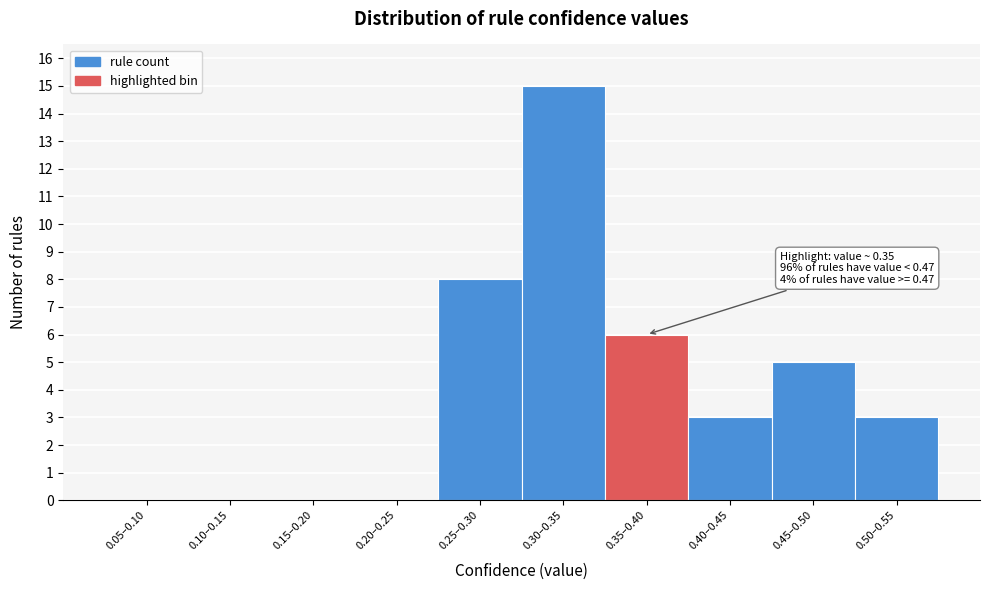

Reading left to right, what are all the values shown in this chart?

0.05–0.10=0	0.10–0.15=0	0.15–0.20=0	0.20–0.25=0	0.25–0.30=8	0.30–0.35=15	0.35–0.40=6	0.40–0.45=3	0.45–0.50=5	0.50–0.55=3